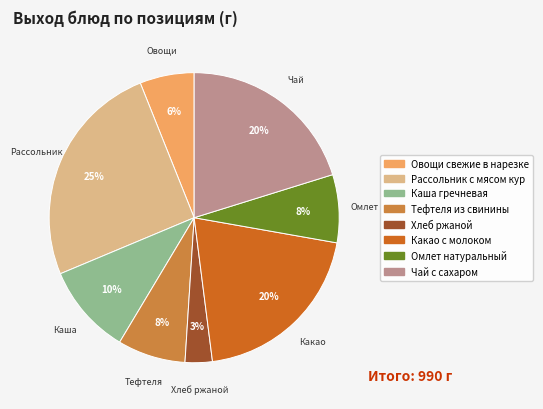

Count the number of slices in the pie.

8